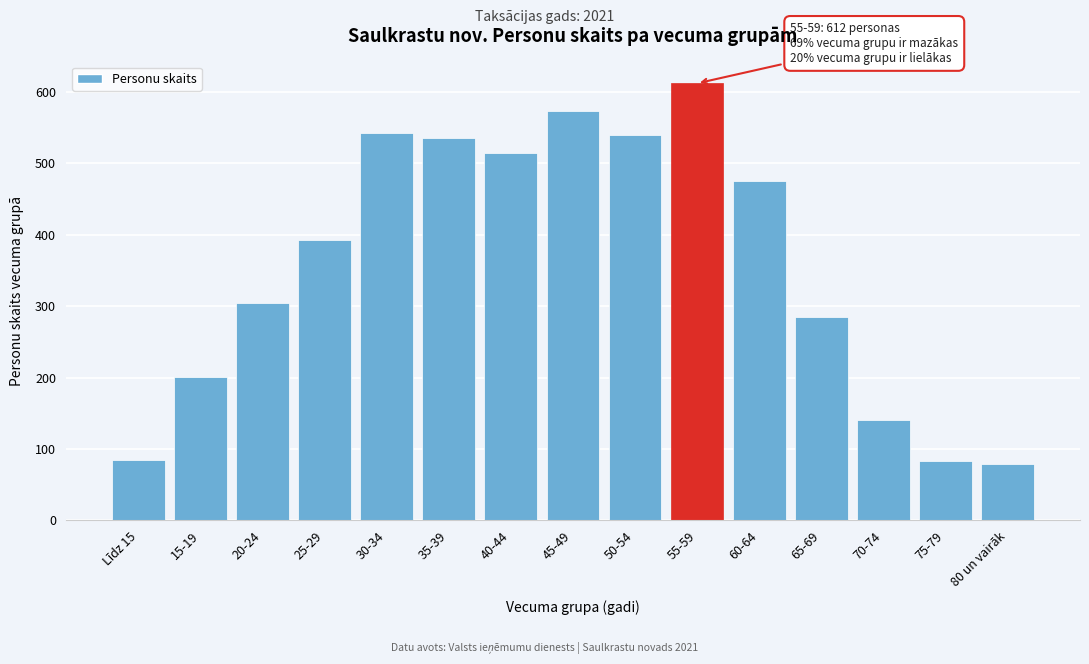

The value at 25-29 is 516. True or false?

False